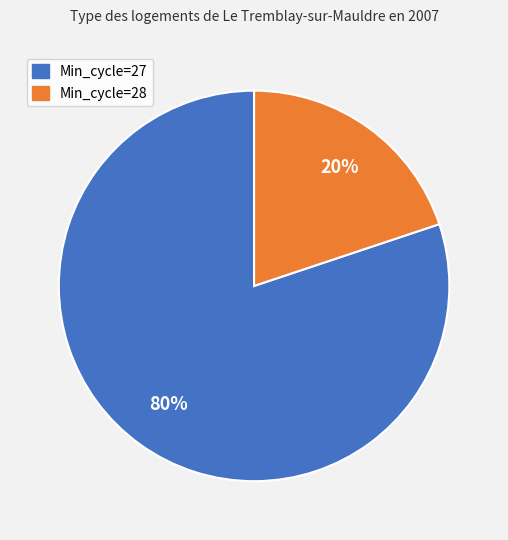

To the nearest percent, what is the average slice percentage?

50%